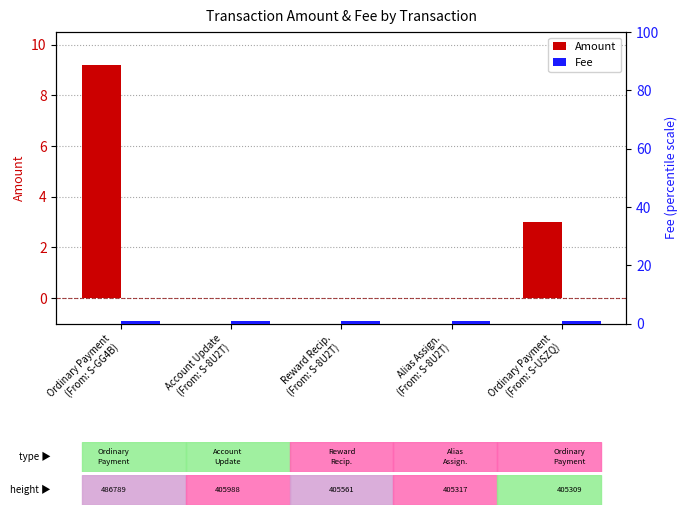

What is the label of the 2nd bar from the left?

Account Update
(From: S-8U2T)